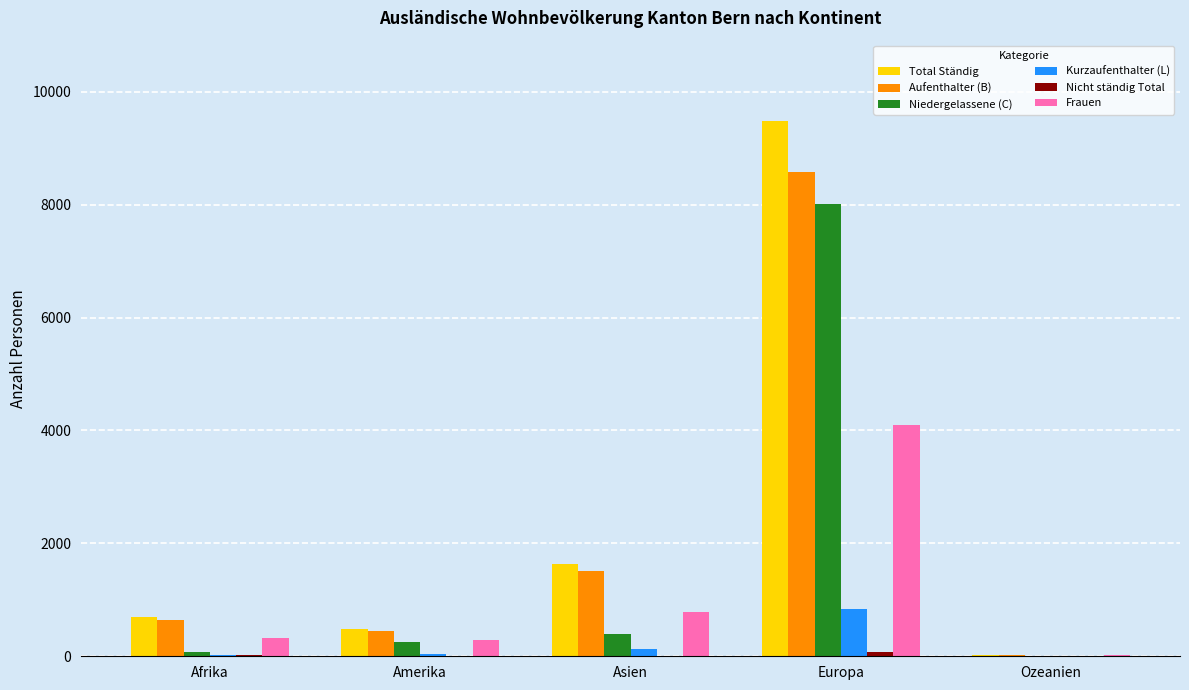

Which series has the widest spread of values?

Total Ständig